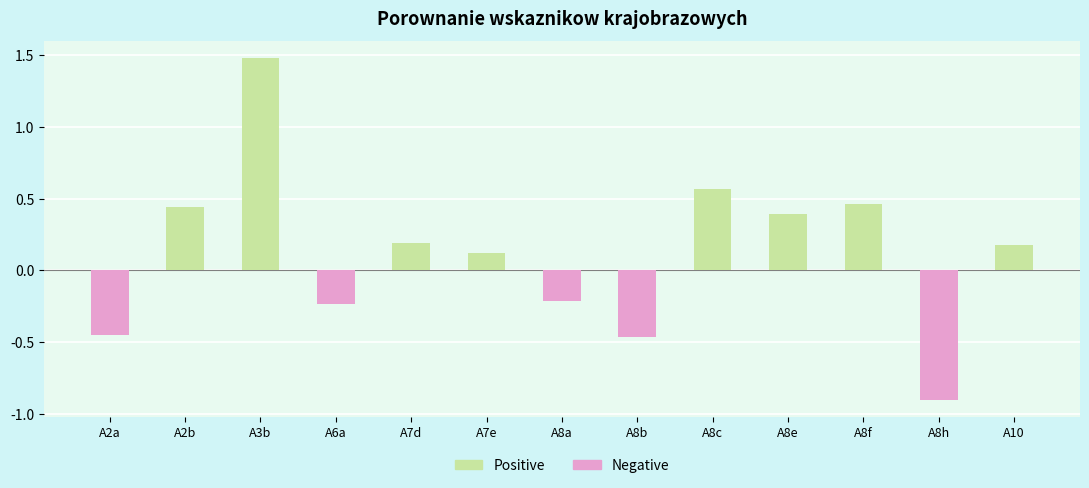

Which category has the highest value across all series?

A3b